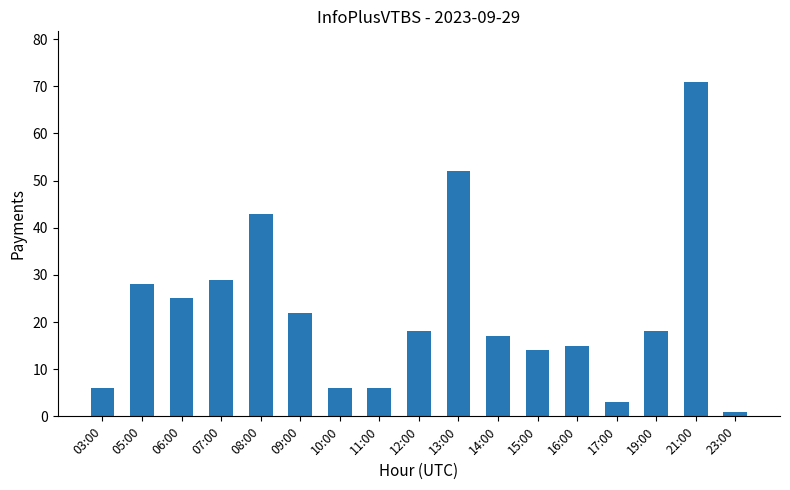

Which has a higher value, 12:00 or 08:00?

08:00